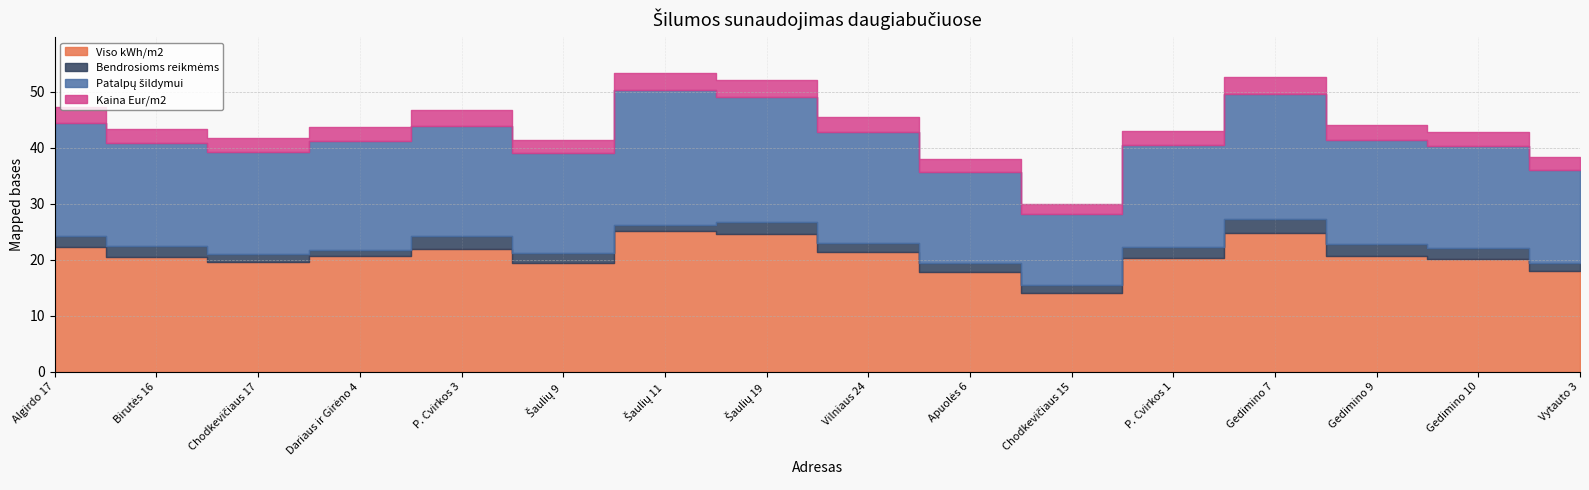

What is the label of the 4th point from the left?

Dariaus ir Girėno 4